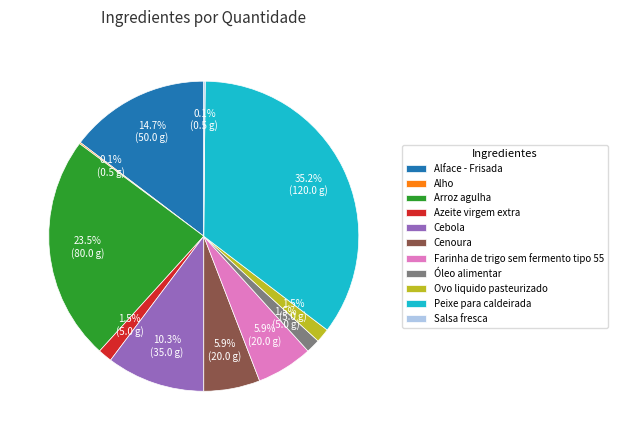

Is there any slice that represents more than half of the pie?

No